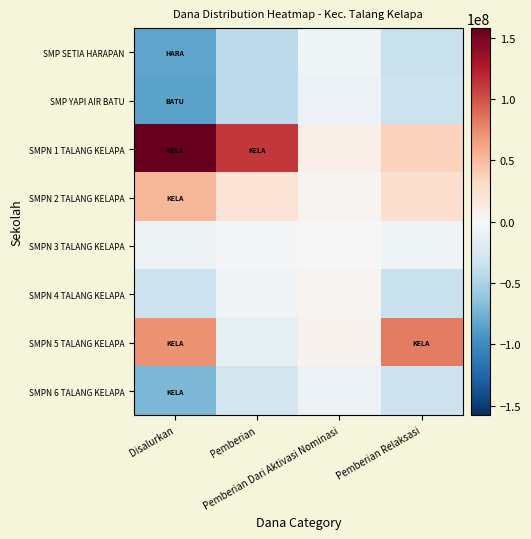

Reading left to right, transcribe all the data shown in this chart.

SMP SETIA HARAPAN: Disalurkan=-82921875	Pemberian=-40921875	Pemberian Dari Aktivasi Nominasi=-7078125	Pemberian Relaksasi=-34921875
SMP YAPI AIR BATU: Disalurkan=-84421875	Pemberian=-41671875	Pemberian Dari Aktivasi Nominasi=-9328125	Pemberian Relaksasi=-33421875
SMPN 1 TALANG KELAPA: Disalurkan=157828125	Pemberian=111328125	Pemberian Dari Aktivasi Nominasi=10546875	Pemberian Relaksasi=35953125
SMPN 2 TALANG KELAPA: Disalurkan=52078125	Pemberian=21328125	Pemberian Dari Aktivasi Nominasi=4171875	Pemberian Relaksasi=26578125
SMPN 3 TALANG KELAPA: Disalurkan=-8296875	Pemberian=-1921875	Pemberian Dari Aktivasi Nominasi=46875	Pemberian Relaksasi=-6421875
SMPN 4 TALANG KELAPA: Disalurkan=-34171875	Pemberian=-4171875	Pemberian Dari Aktivasi Nominasi=4921875	Pemberian Relaksasi=-34921875
SMPN 5 TALANG KELAPA: Disalurkan=70828125	Pemberian=-15421875	Pemberian Dari Aktivasi Nominasi=6046875	Pemberian Relaksasi=80203125
SMPN 6 TALANG KELAPA: Disalurkan=-70921875	Pemberian=-28546875	Pemberian Dari Aktivasi Nominasi=-9328125	Pemberian Relaksasi=-33046875